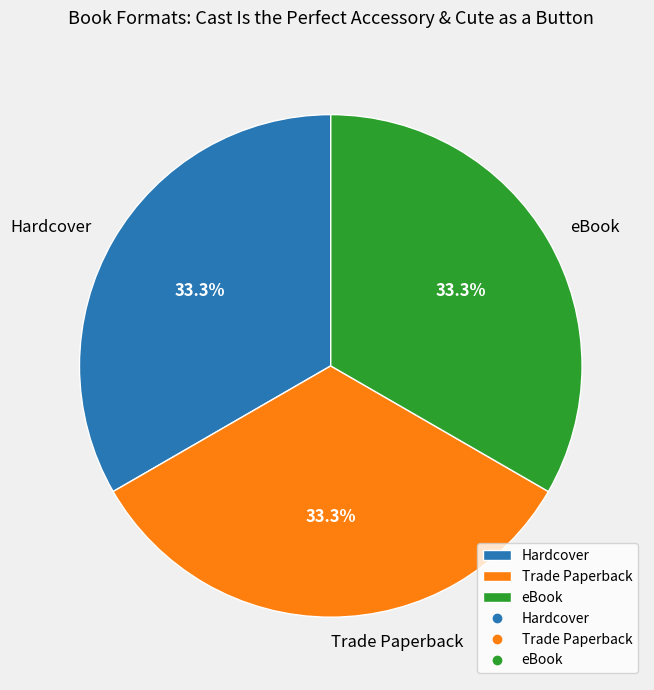

To the nearest percent, what is the difference between the largest and smallest slice percentages?

0%